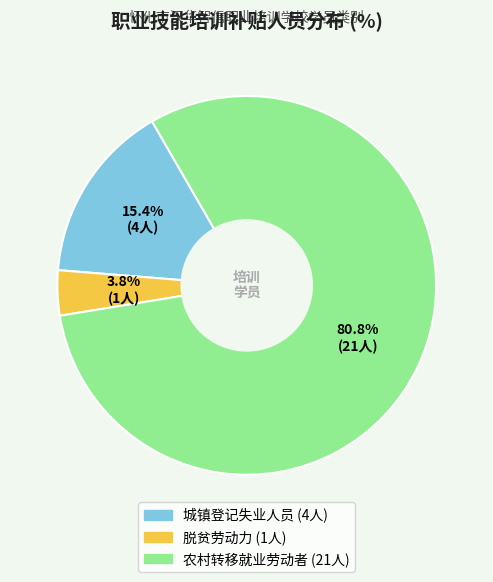

Which category accounts for the majority?

农村转移就业劳动者